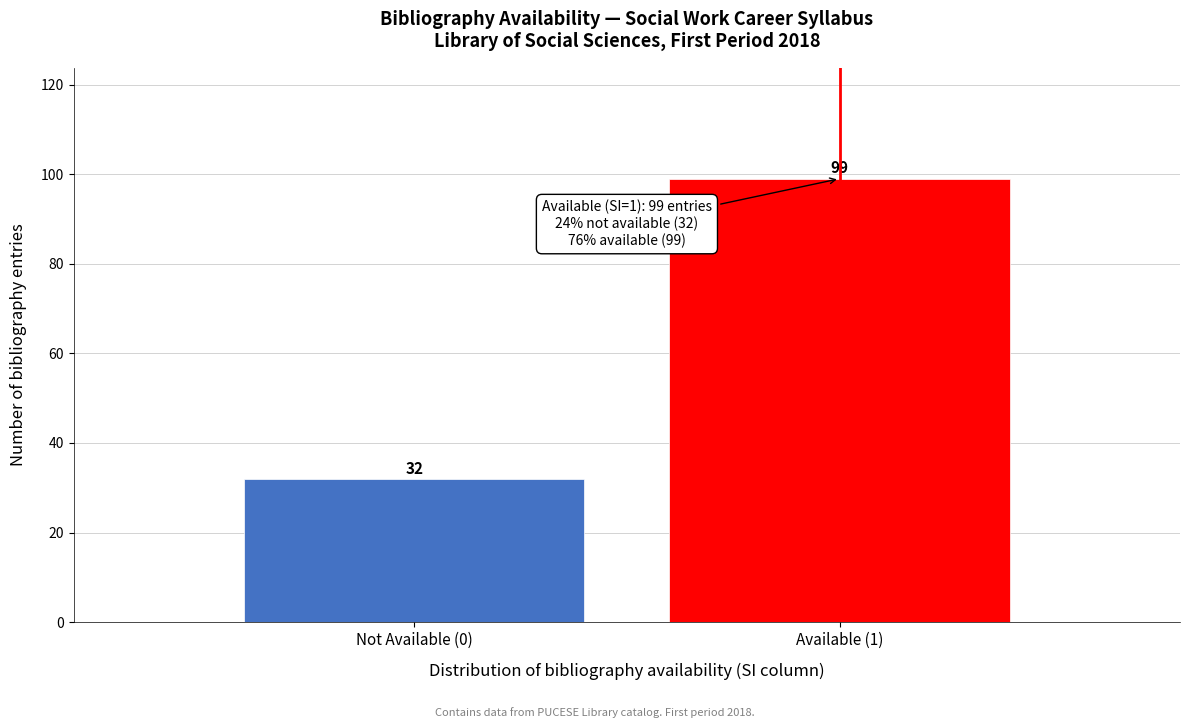

Reading left to right, list all the values displayed in this chart.

32	99